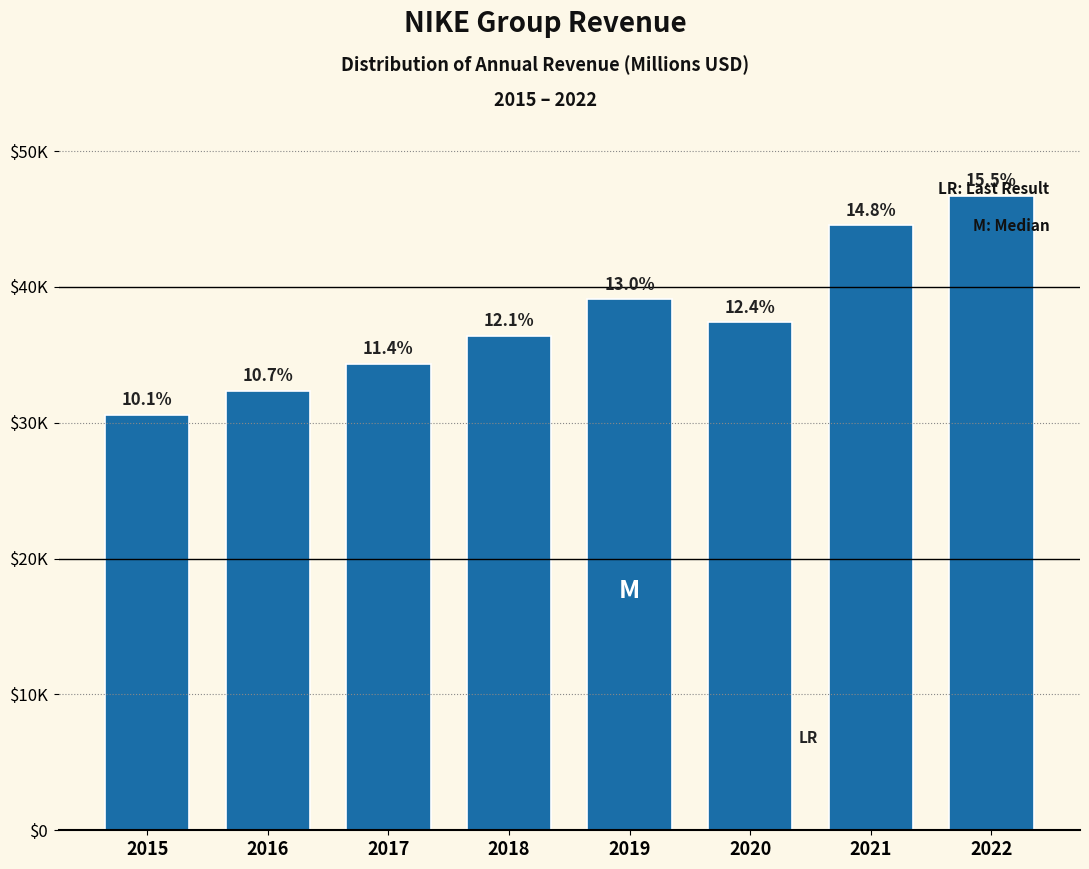

Are the bars horizontal?

No